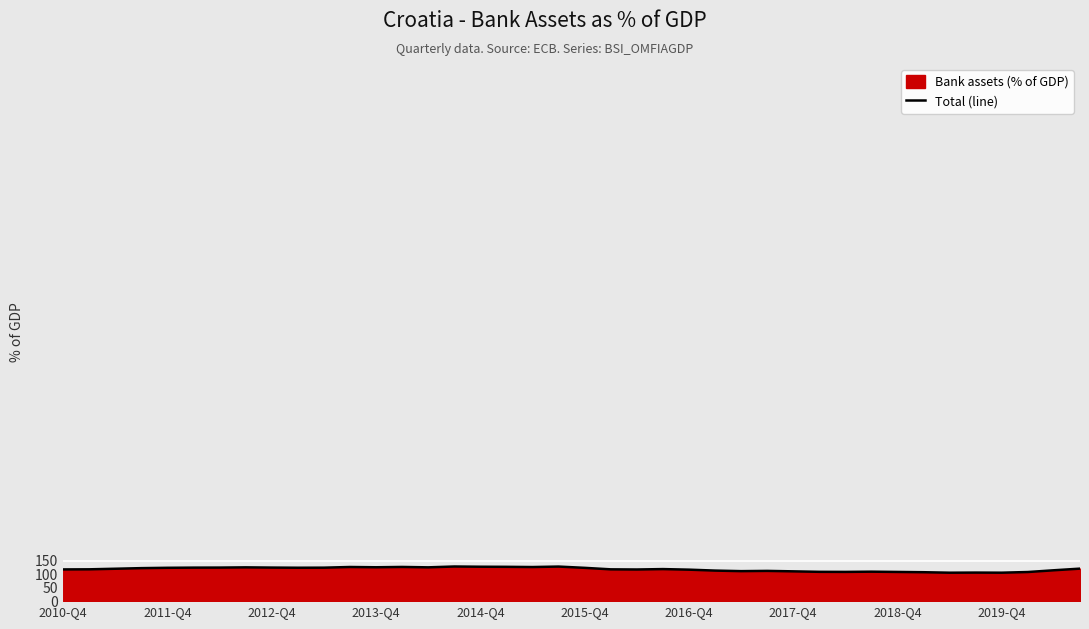

True or false: the data shows 186.8 at 2018-Q4.

False